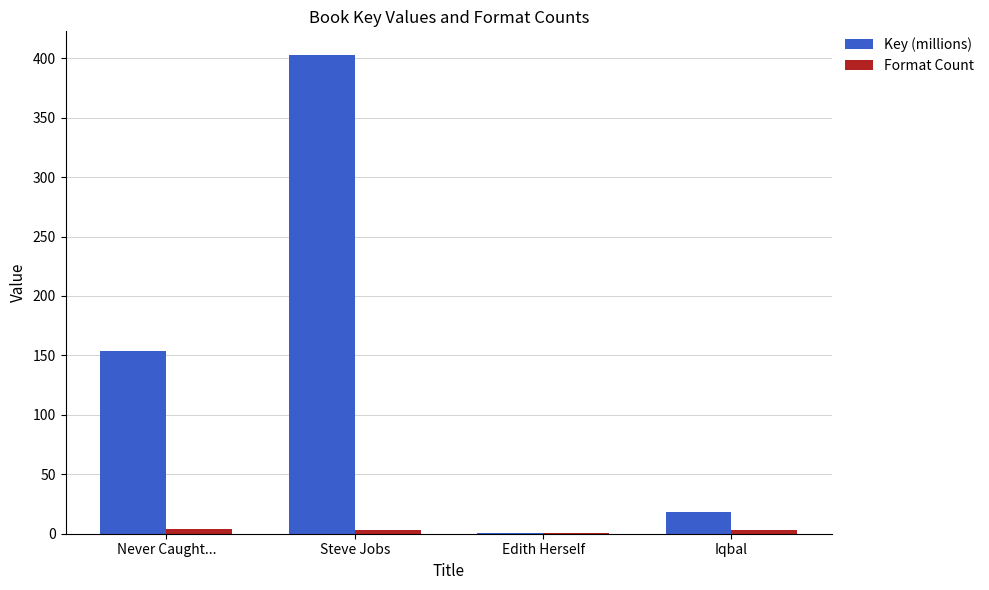

Is it true that Key (millions) equals 402.5 at Steve Jobs?

True